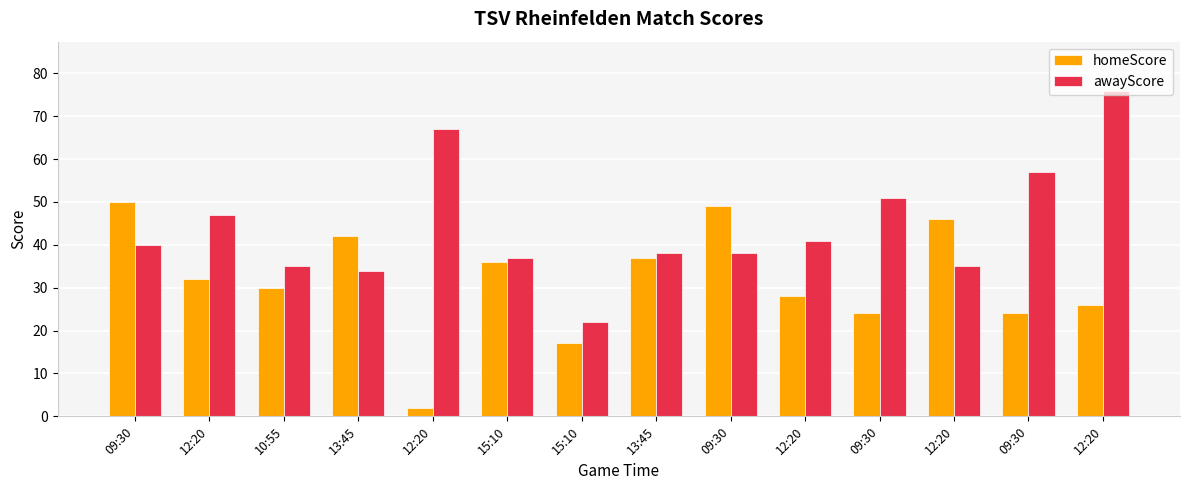

What is the minimum value for awayScore?

22